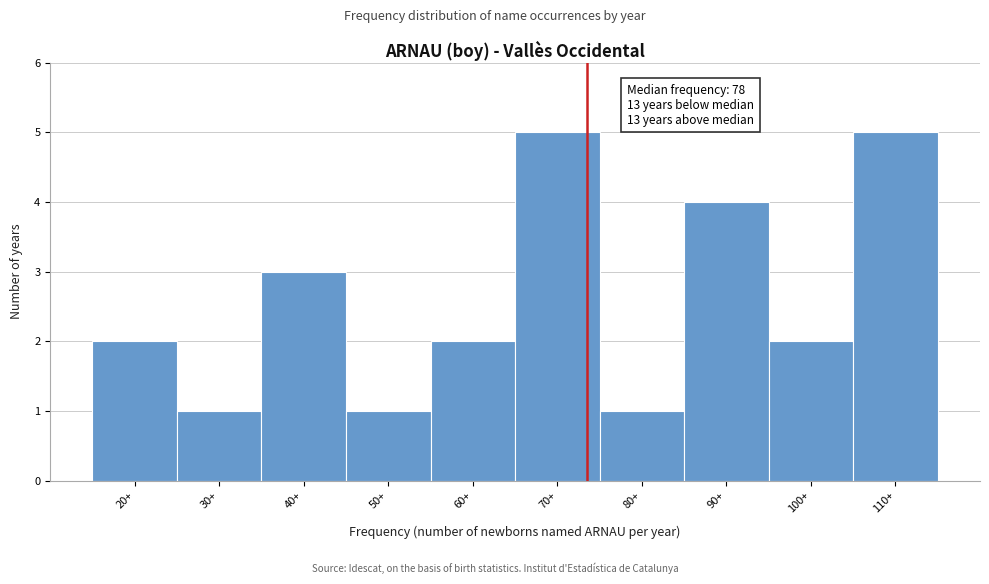

Reading left to right, what are all the values shown in this chart?

2	1	3	1	2	5	1	4	2	5